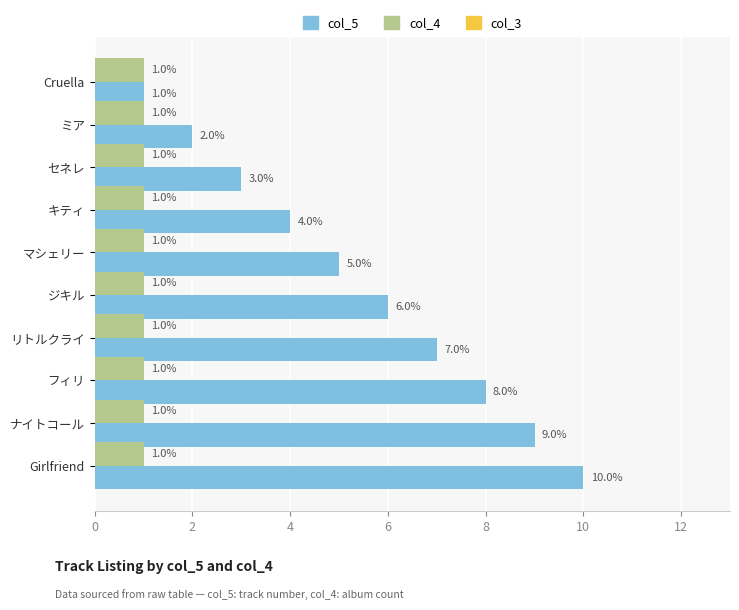

At which category is the sum across all series the highest?

Girlfriend